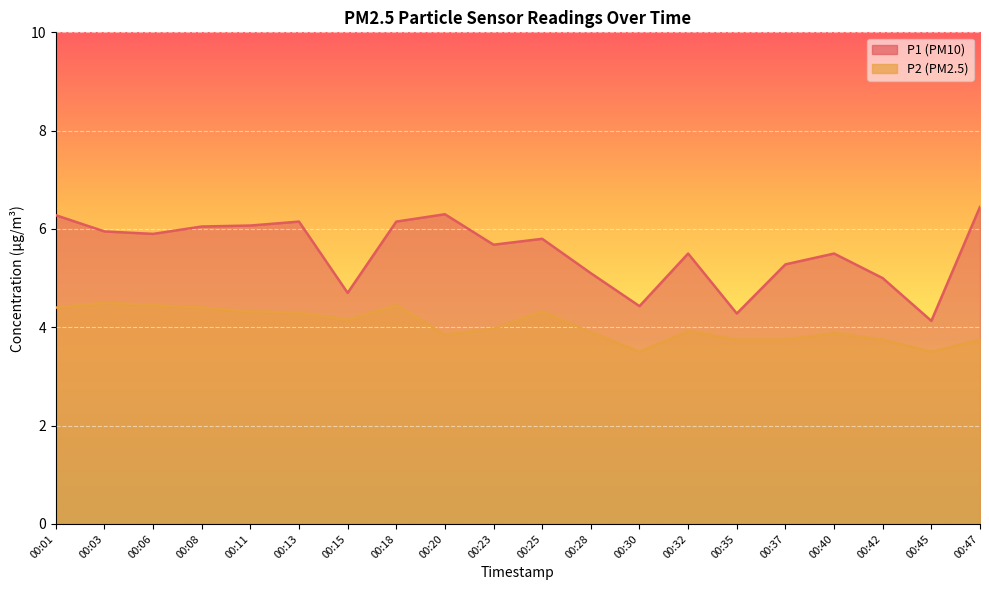

Between 00:06 and 00:23, which is larger?

00:06